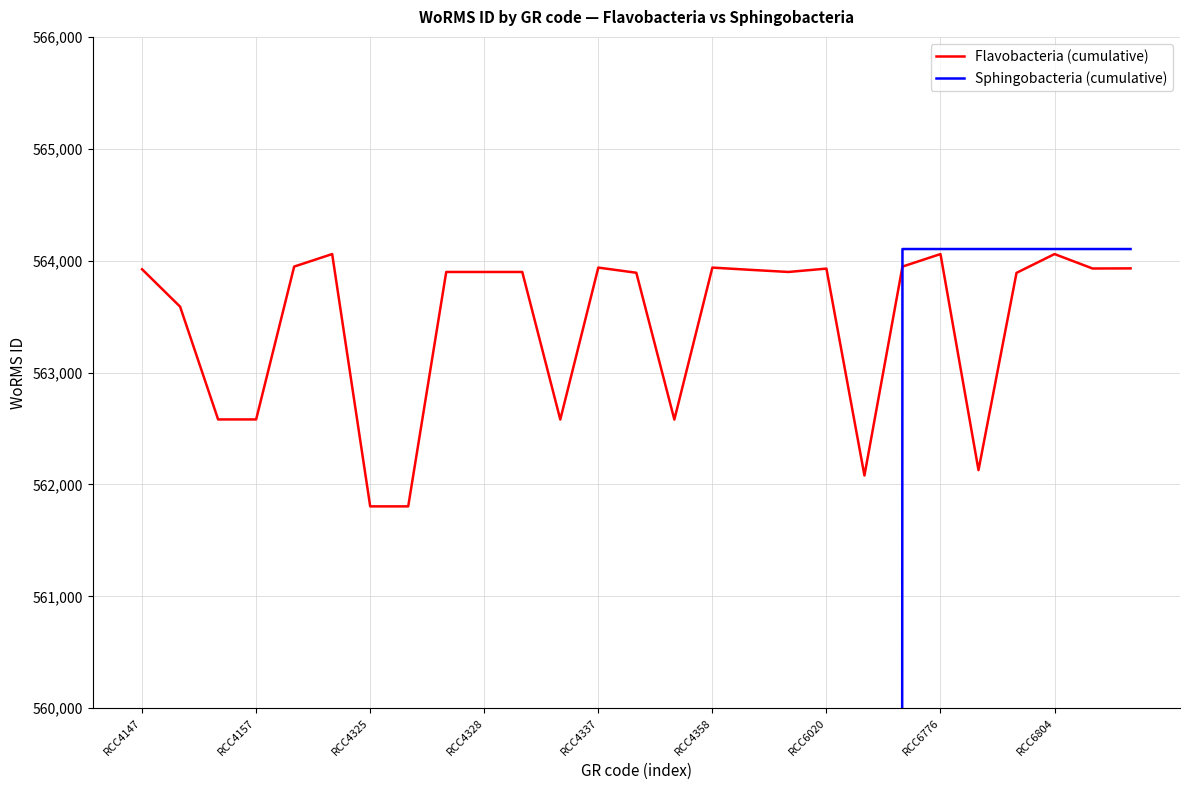

True or false: Sphingobacteria (cumulative) has a value of 224585 at RCC4147.

False